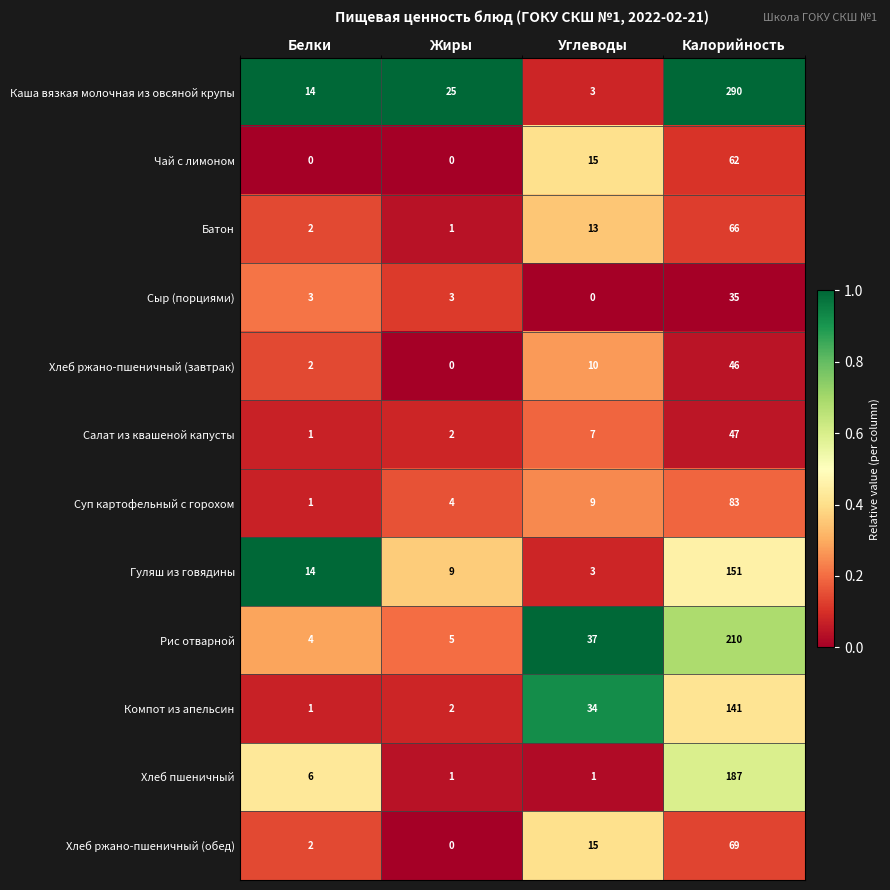

Which series changed the most between Белки and Калорийность?

Каша вязкая молочная из овсяной крупы